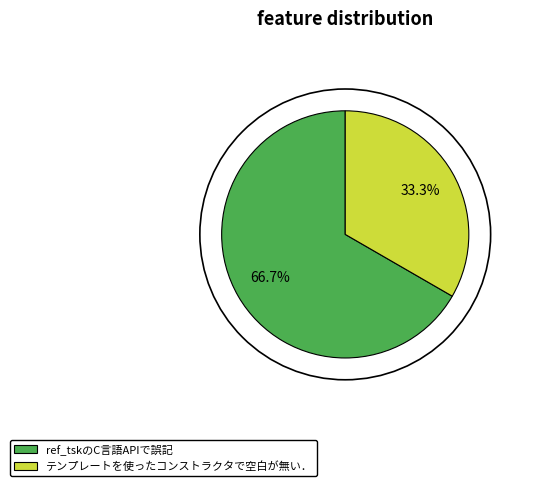

Rank the categories by value from highest to lowest.

ref_tskのC言語APIで誤記, テンプレートを使ったコンストラクタで空白が無い．